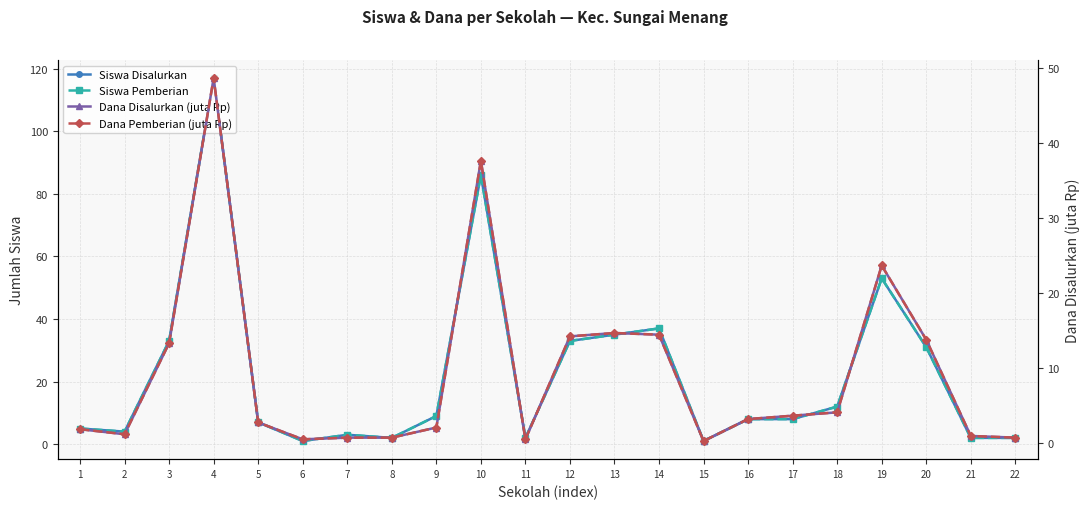

How many data points in Dana Pemberian (juta Rp) are above 3?

11